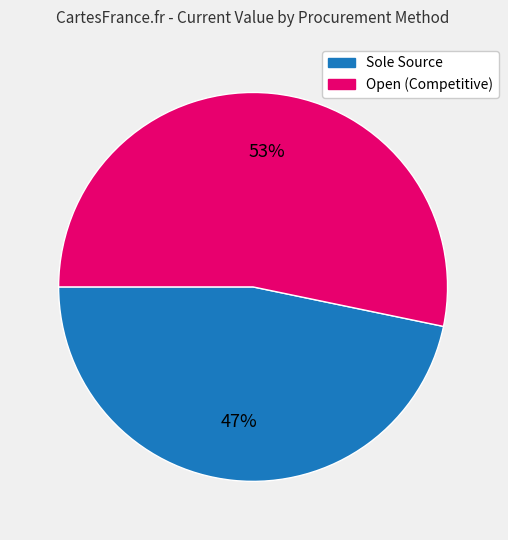

Is there a majority slice in this chart?

Yes